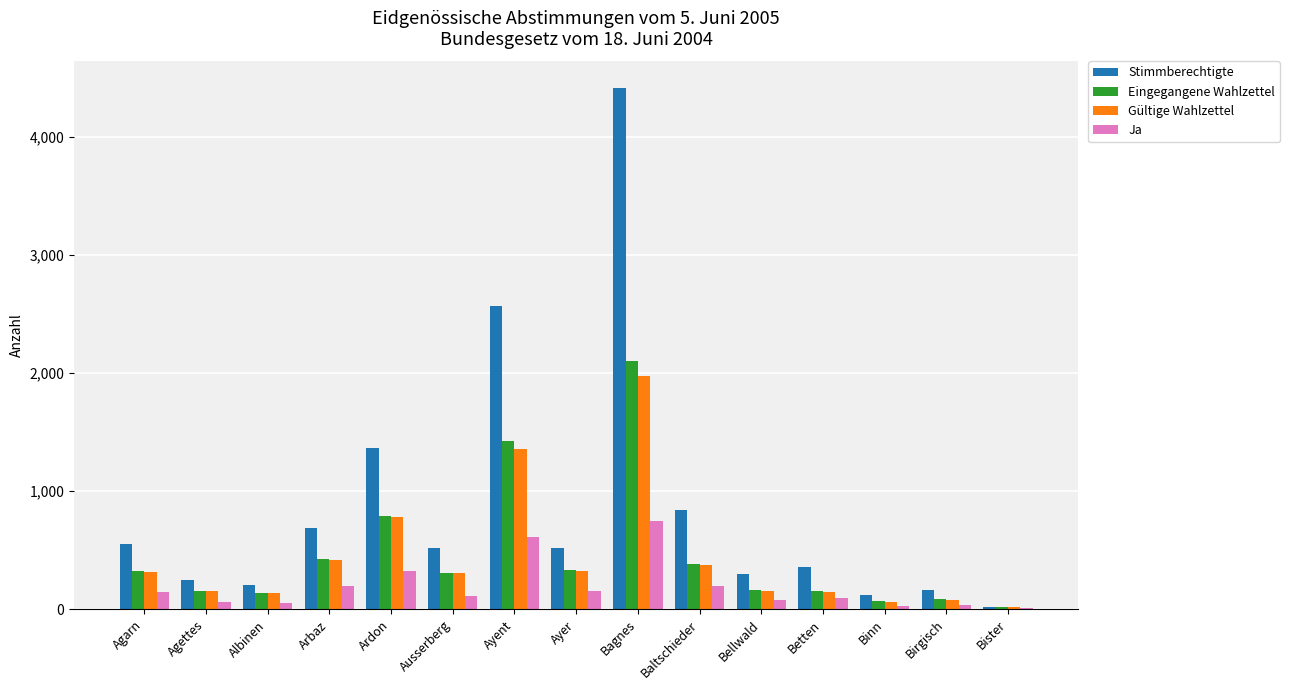

The value of Eingegangene Wahlzettel at Agettes is 157. True or false?

True